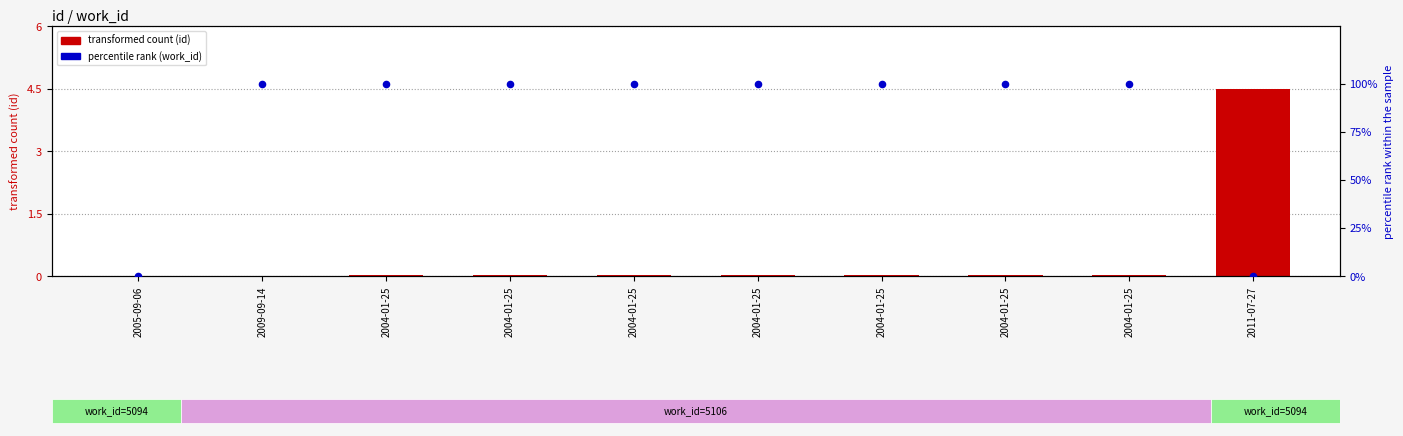

What are all the series names shown in the legend?

transformed count (id), percentile rank (work_id)